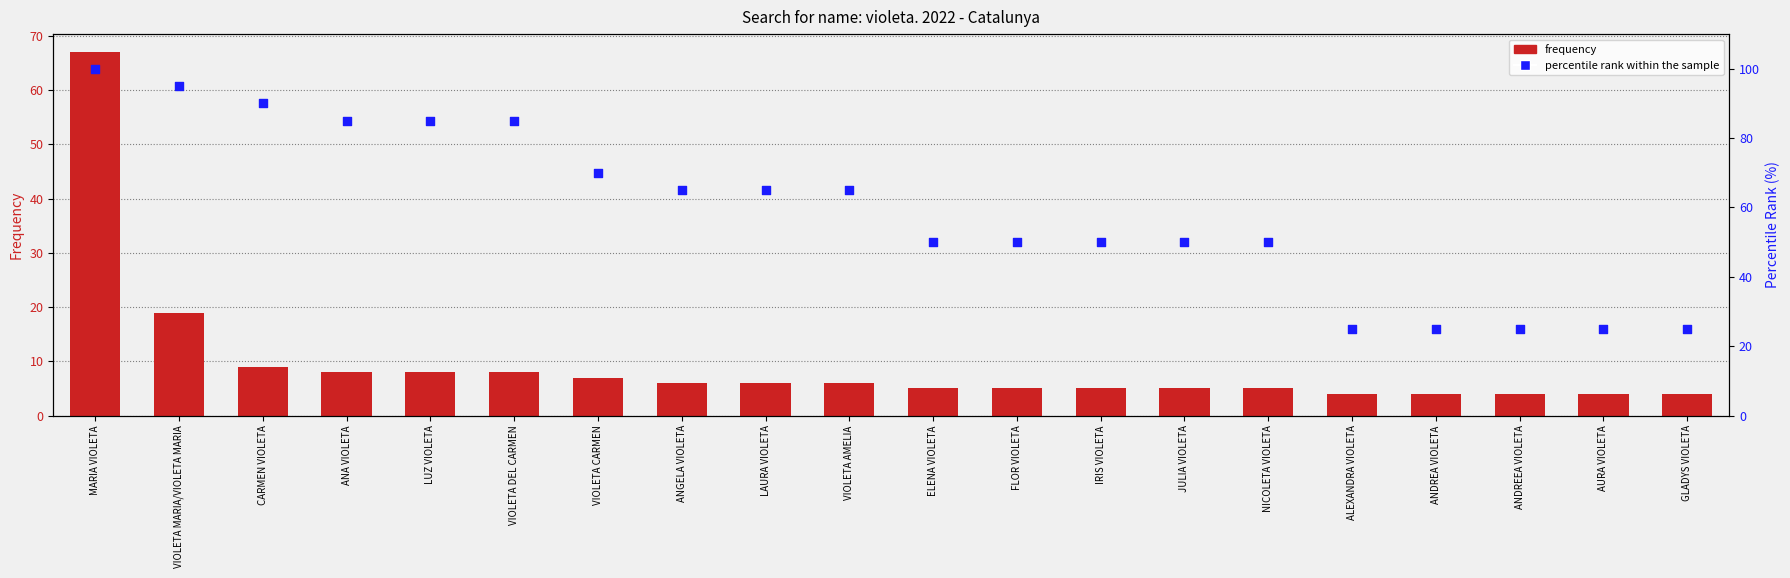

At how many categories does at least one series exceed 58?

10